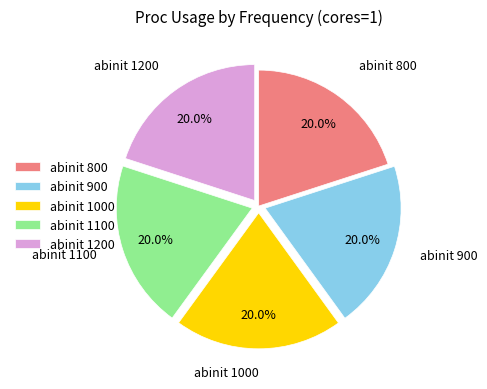

How much of the chart is everything except abinit 1000?

80.0%